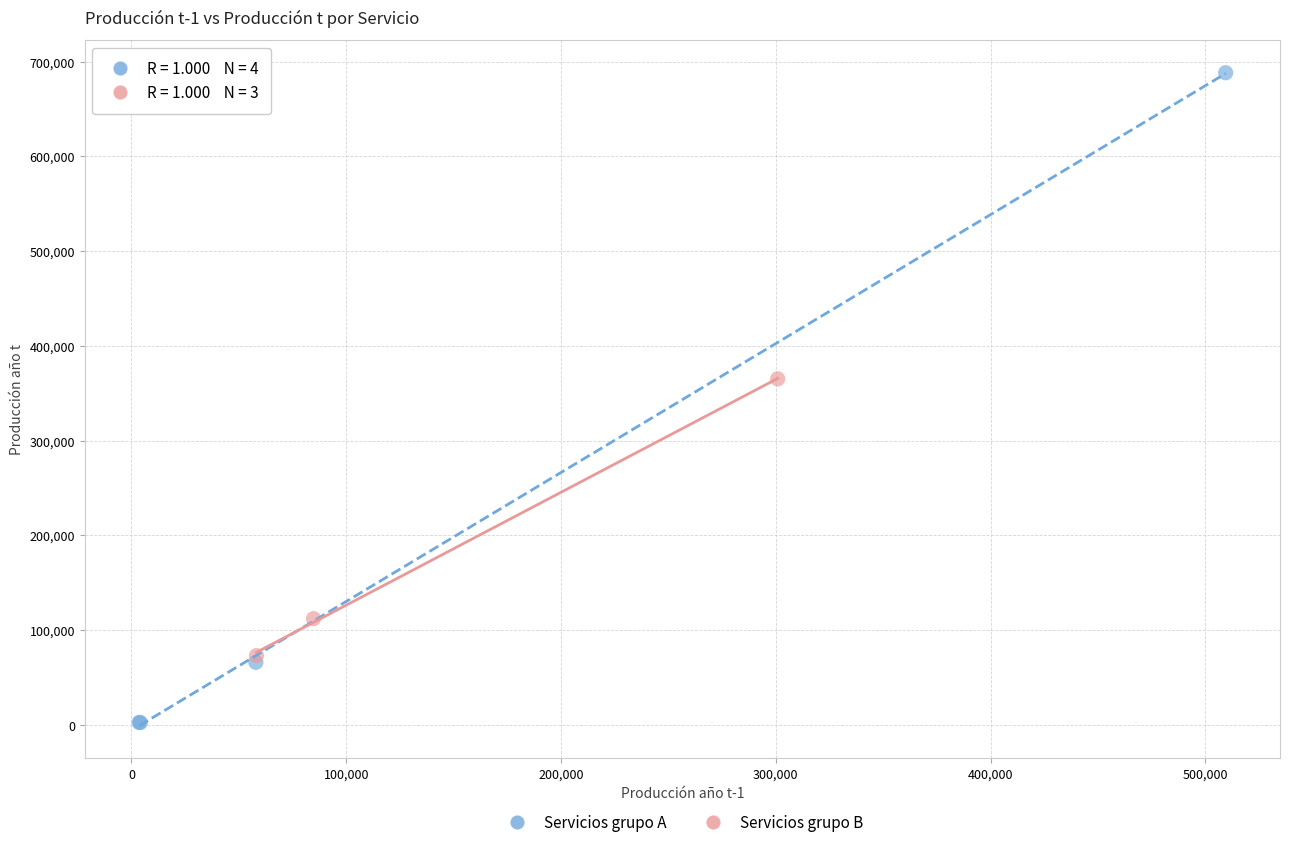

Which series contains the lowest Y value?

Servicios grupo A